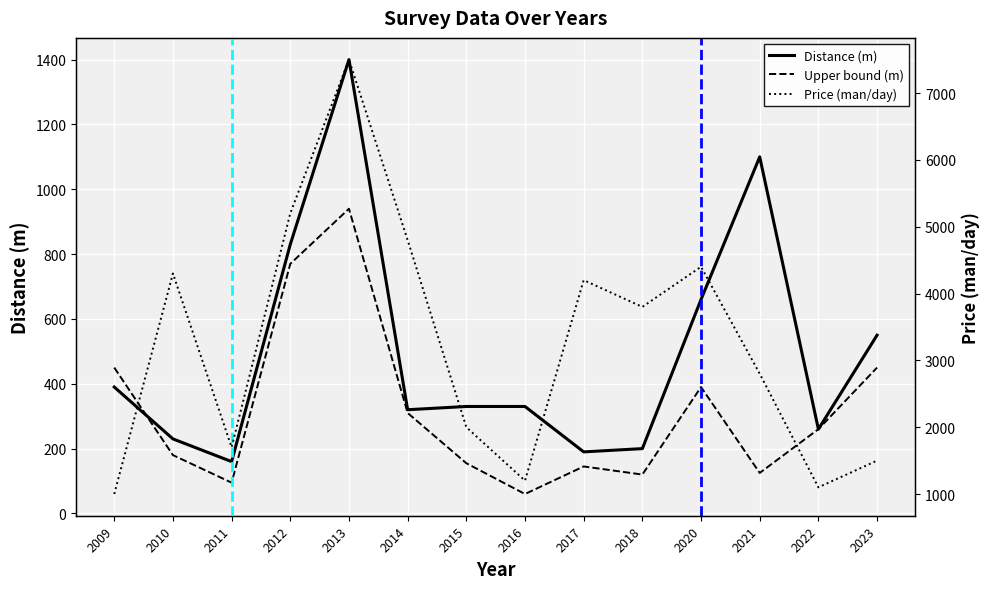

Reading left to right, what are all the values shown in this chart?

Distance (m): 390	230	160	830	1400	320	330	330	190	200	660	1100	260	550
Upper bound (m): 450	180	95	770	940	310	155	60	145	120	390	125	260	450
Price (man/day): 1000	4300	1700	5200	7500	4800	2000	1200	4200	3800	4400	2800	1100	1500